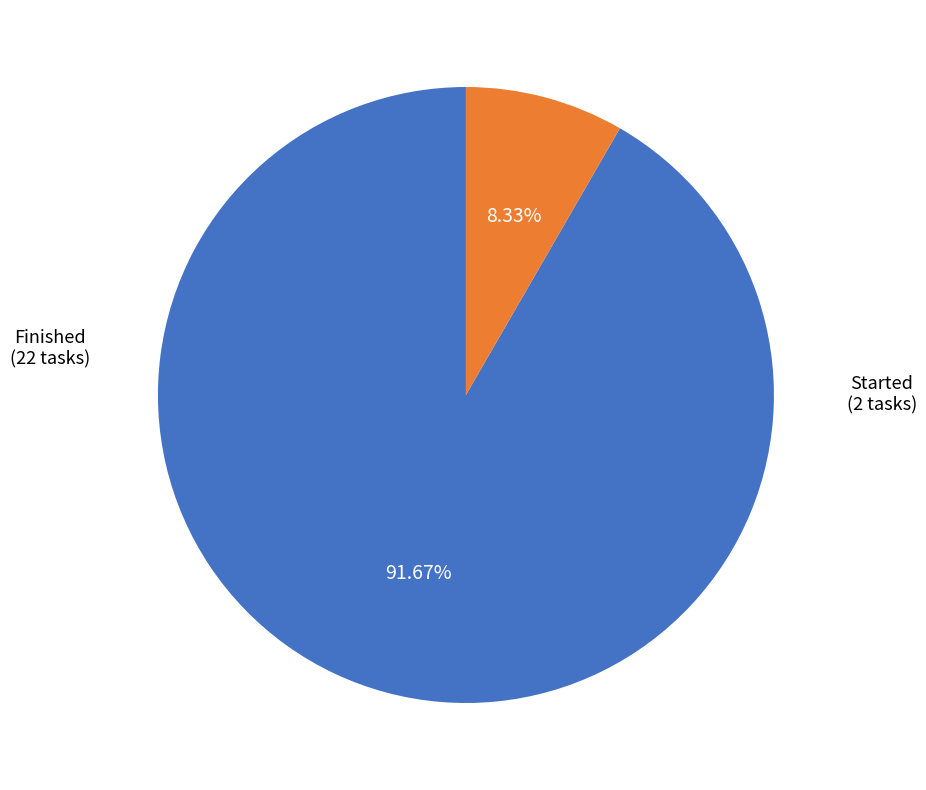

Count the number of slices in the pie.

2